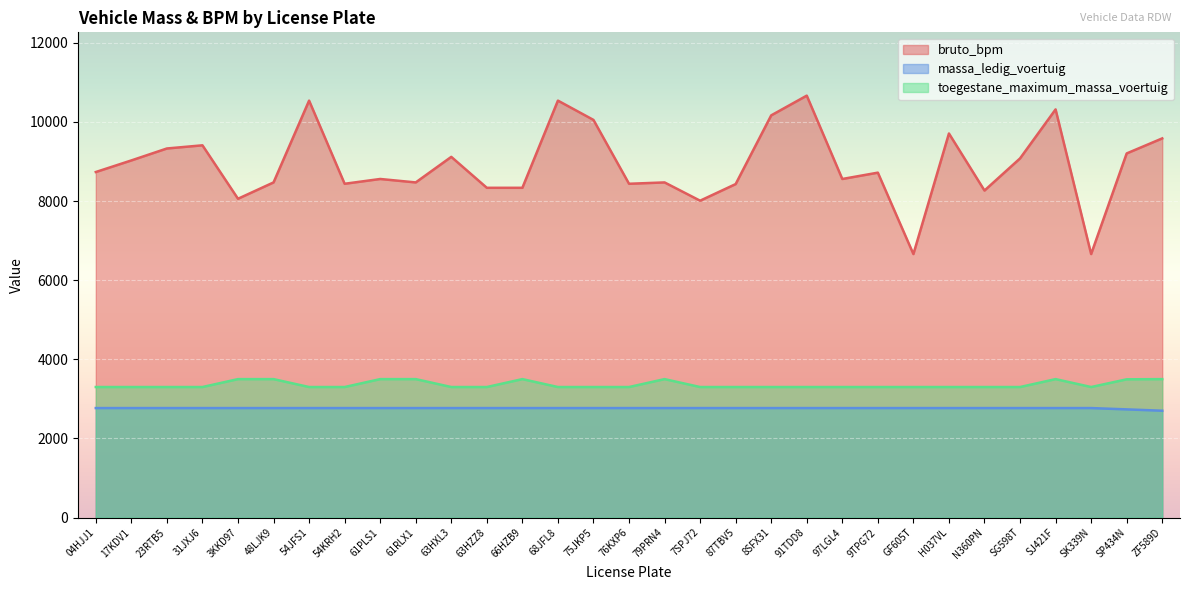

True or false: bruto_bpm and massa_ledig_voertuig intersect in this chart.

False